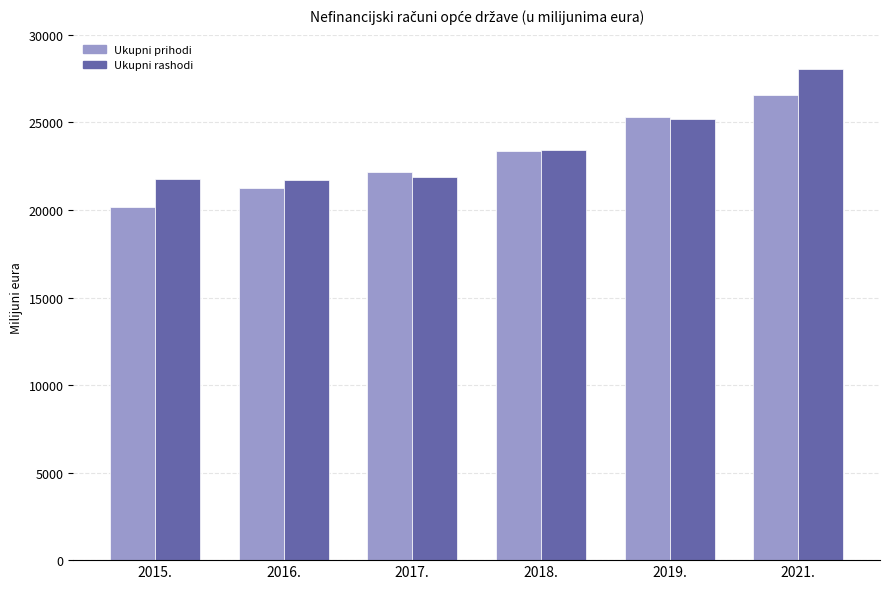

Rank the series by their maximum value, from lowest to highest.

Ukupni prihodi, Ukupni rashodi